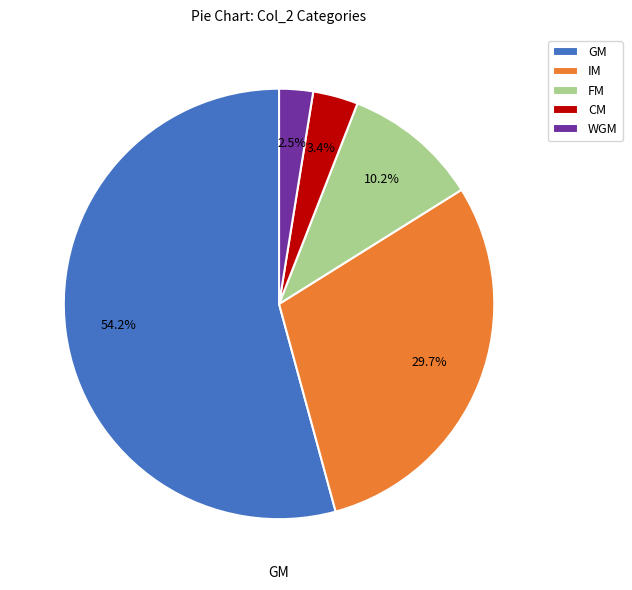

Which has a higher value, IM or GM?

GM